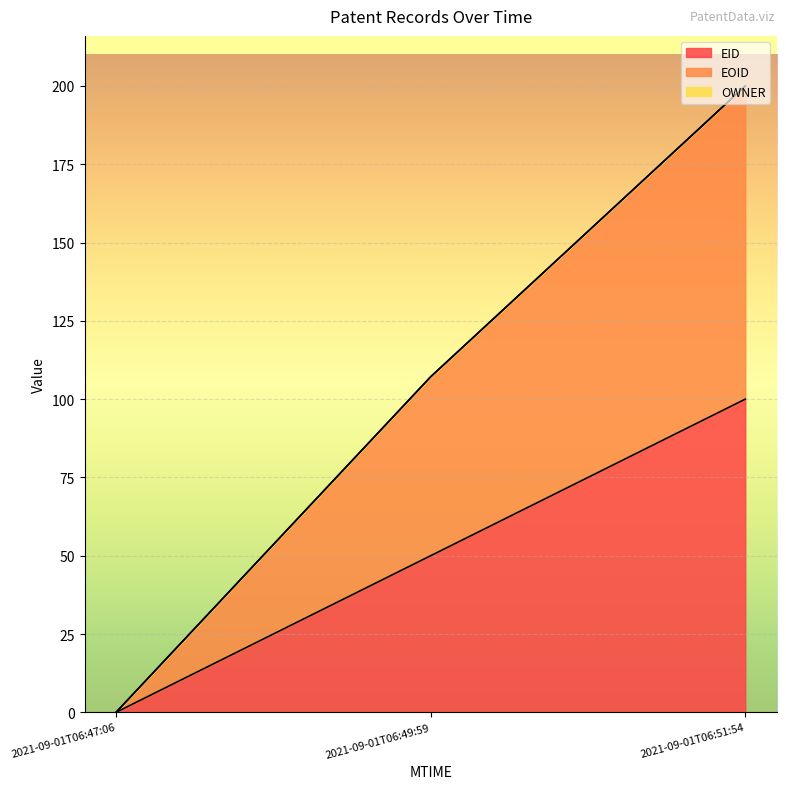

List the labels in order of EID value, smallest first.

2021-09-01T06:47:06, 2021-09-01T06:49:59, 2021-09-01T06:51:54